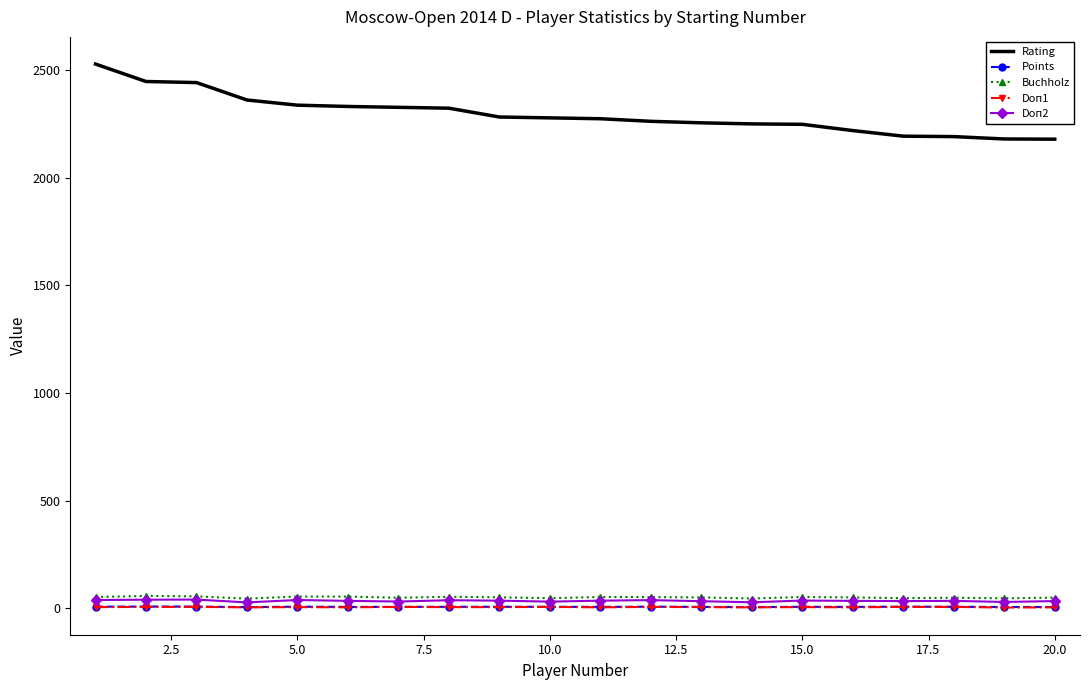

Which series has the largest range (max minus min)?

Rating